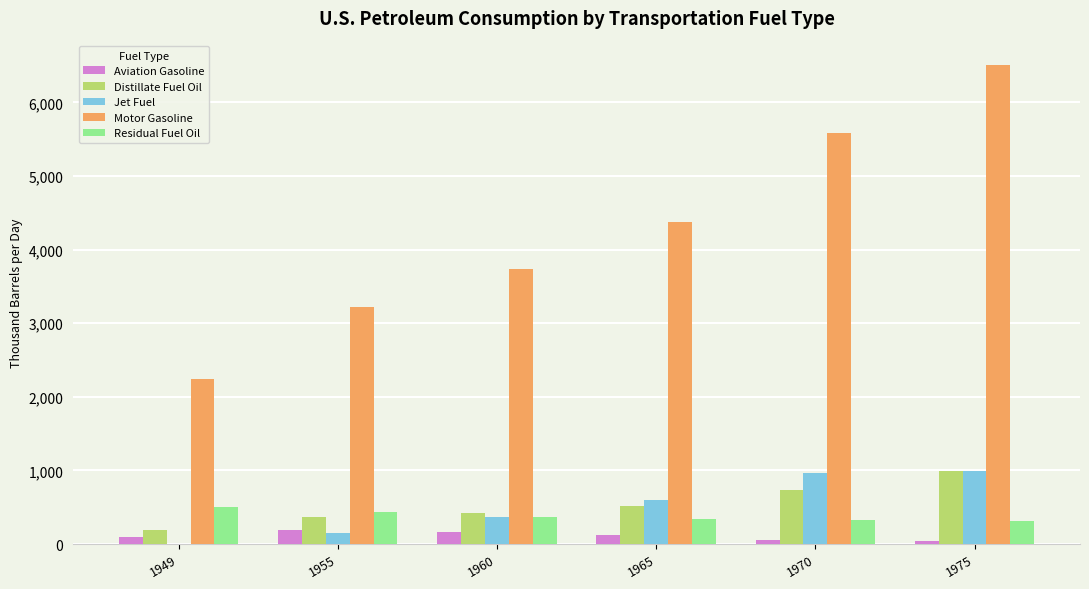

The Aviation Gasoline series shows 93.1 at 1949. True or false?

True